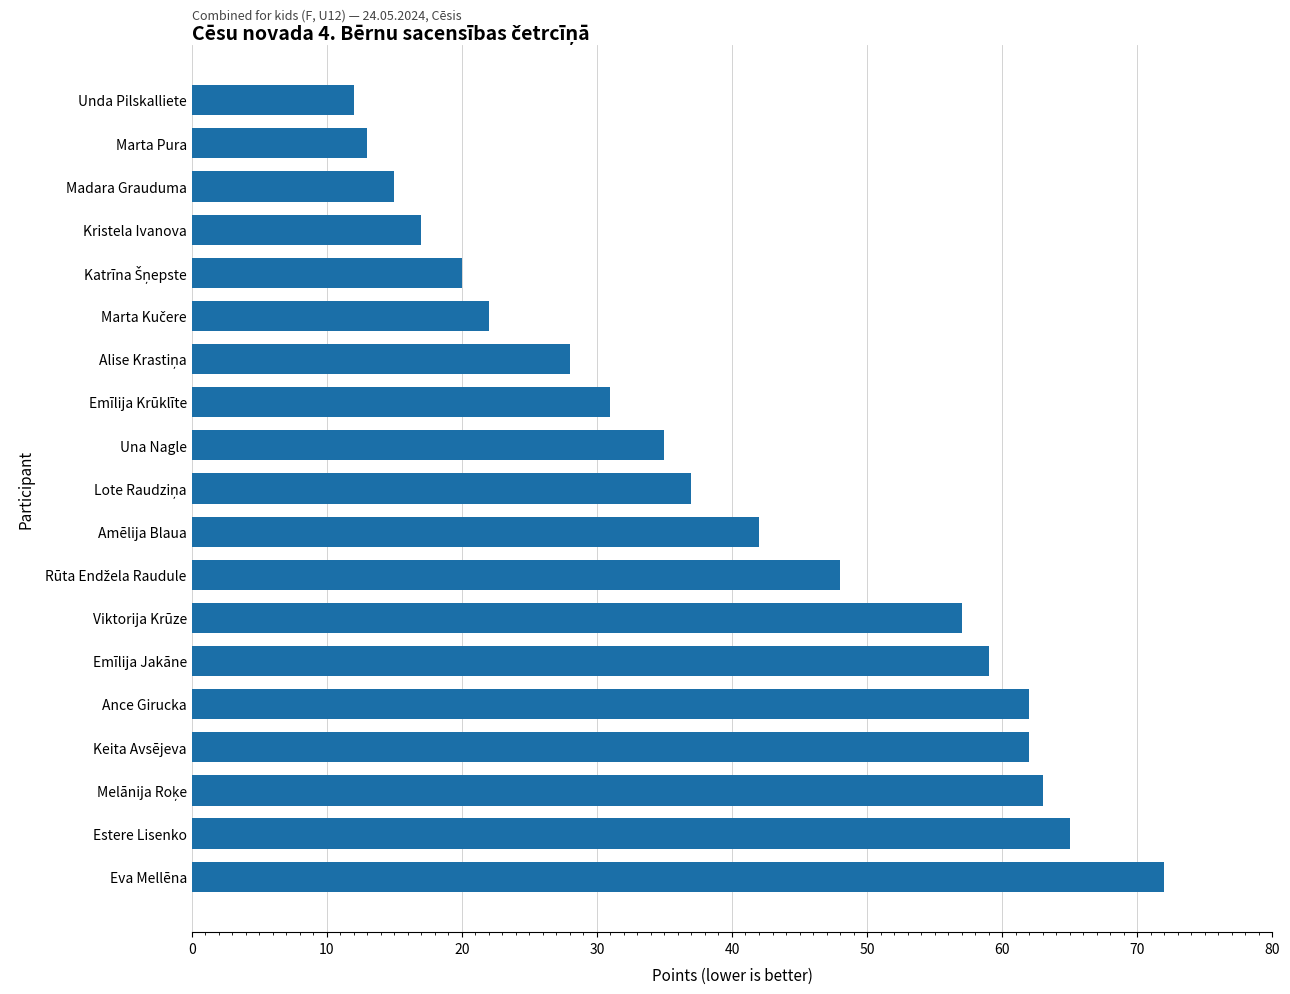

Are the bars horizontal?

Yes